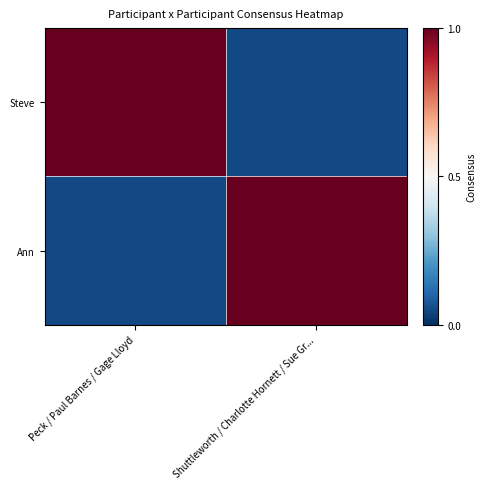

Which series has the largest total across all categories?

Steve